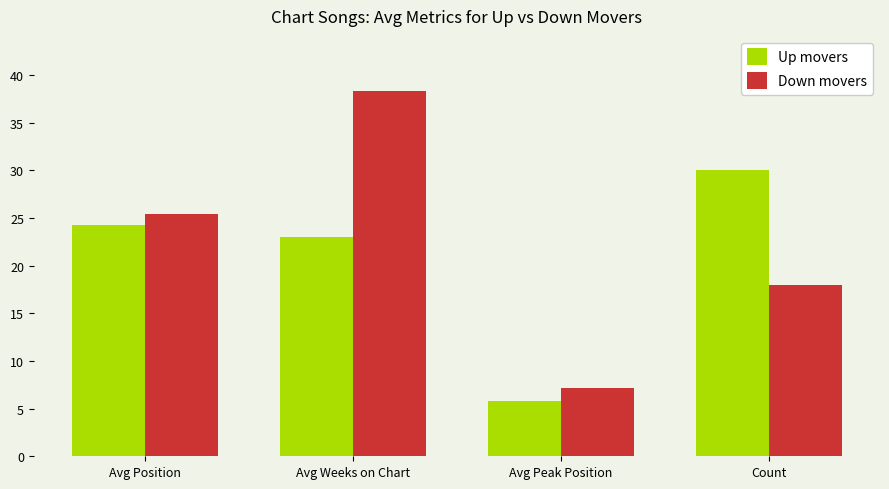

Which series has the largest range (max minus min)?

Down movers